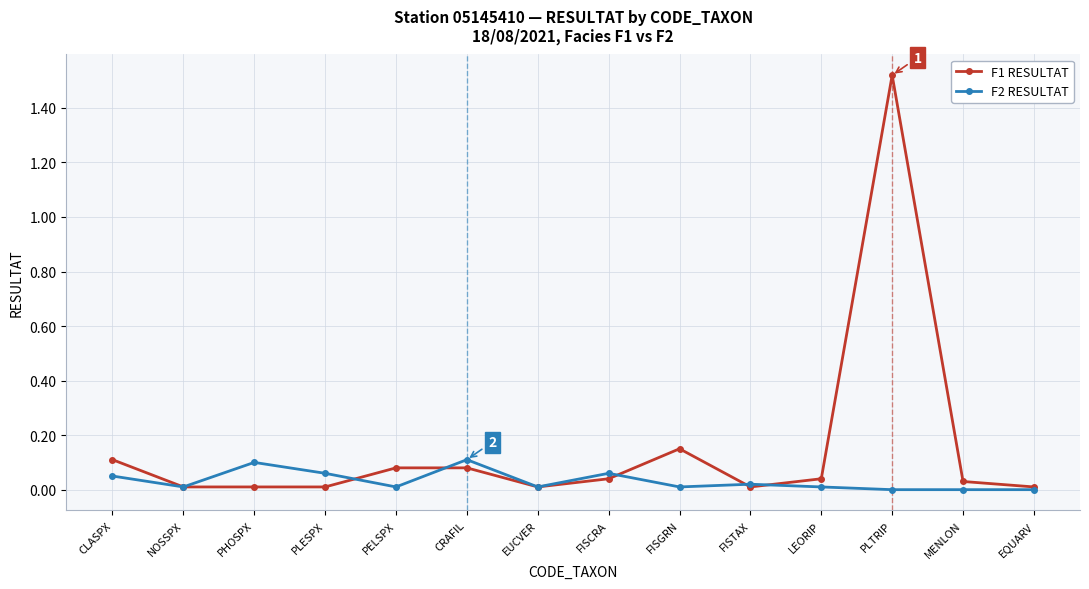

Does the chart display data point markers on the line(s)?

Yes